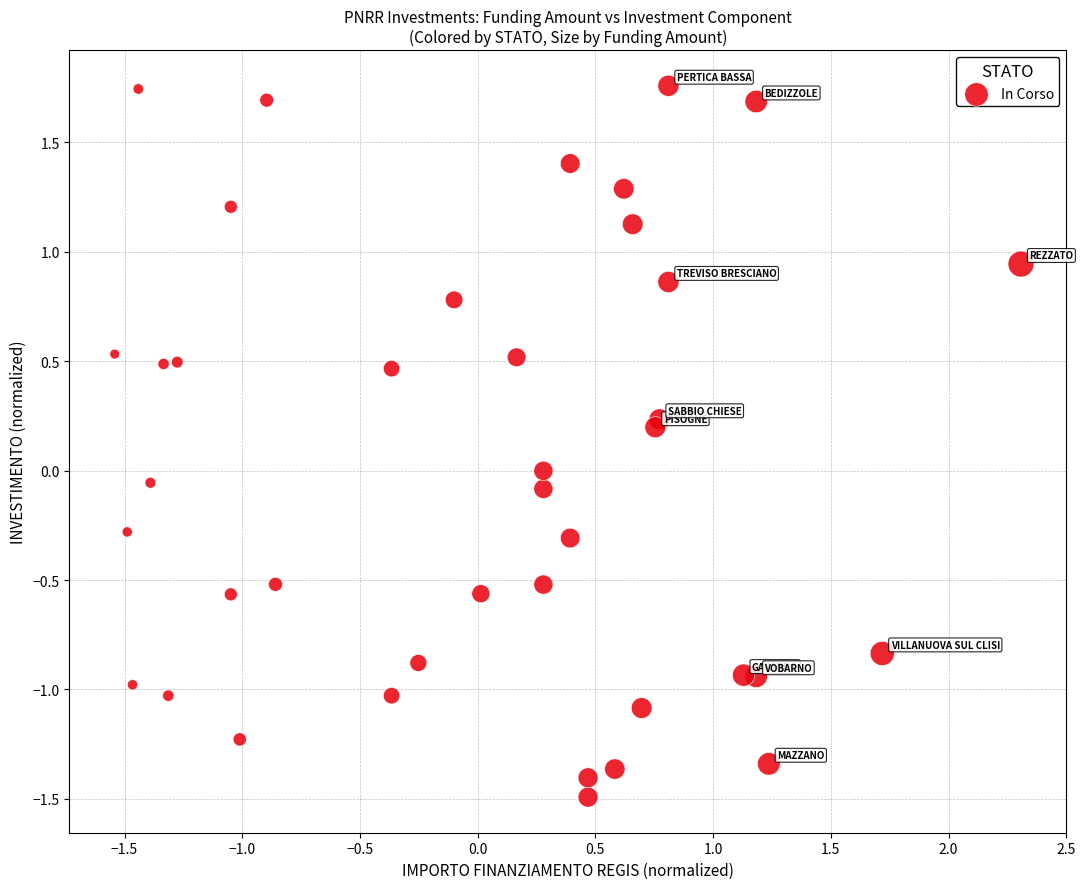

What is the range of Y values (max minus min)?

3.3